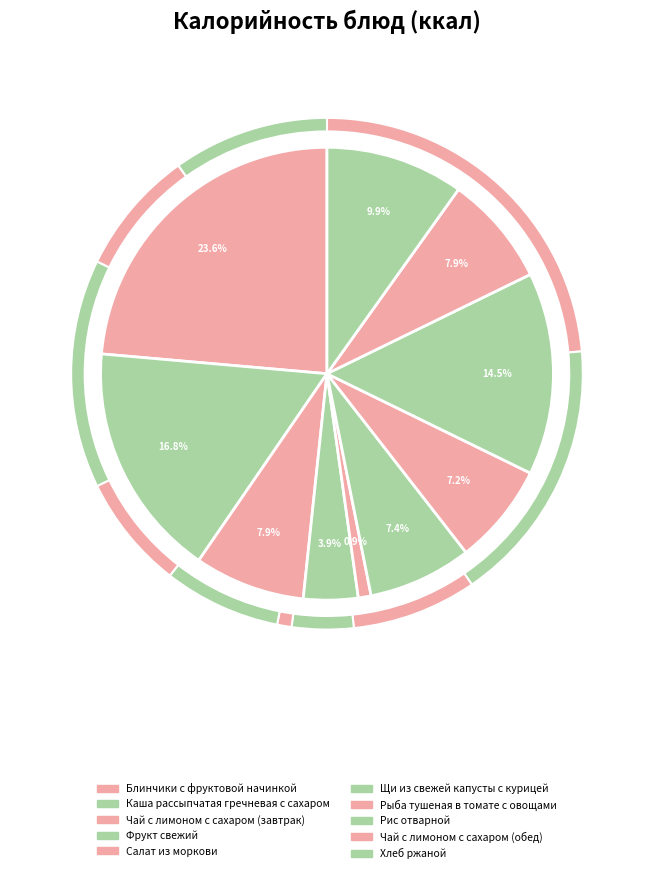

Does Блинчики с фруктовой начинкой account for over 50% of the chart?

No